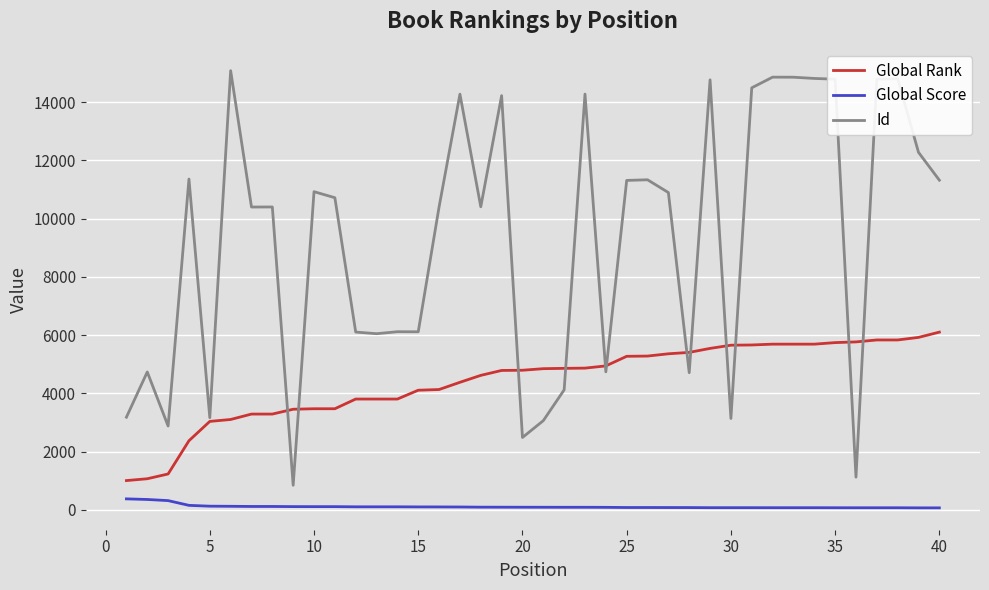

Which series has the largest range (max minus min)?

Id